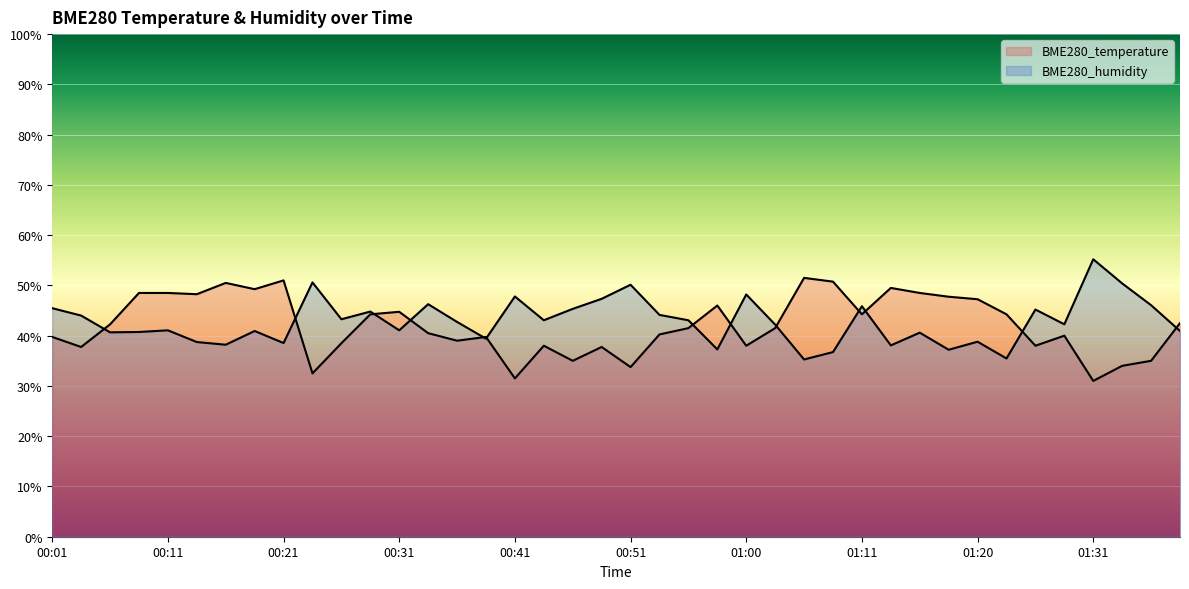

True or false: BME280_temperature has a value of 20.9 at 00:38.

False